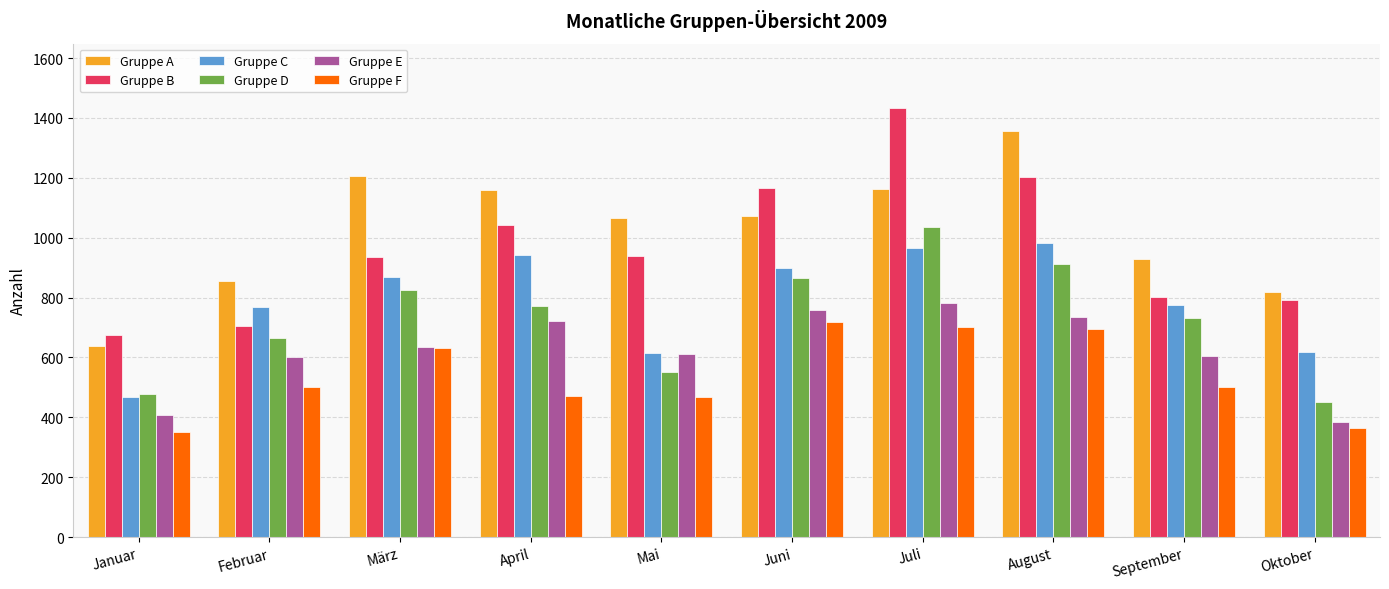

What is the difference between the maximum and second lowest values in the Gruppe E series?

374